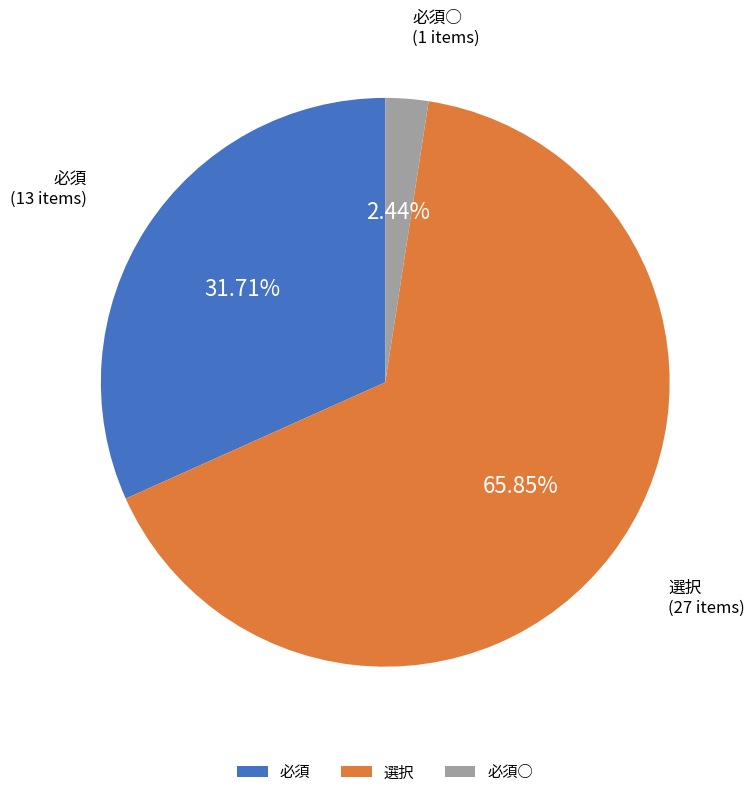

To the nearest percent, what is the combined percentage of 必須 and 必須○?

34%